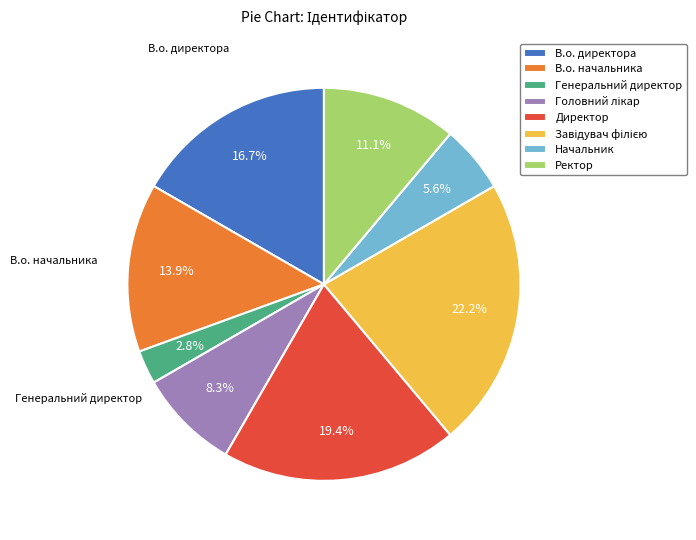

Count the number of slices in the pie.

8